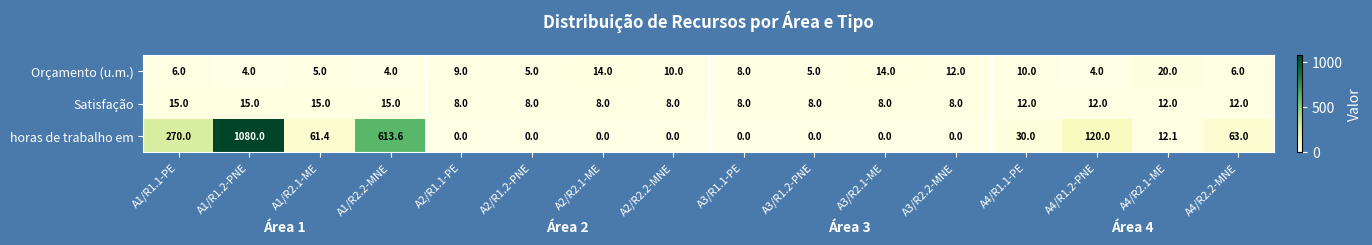

Where does the horas de trabalho em series first go above 12?

A1/R1.1-PE